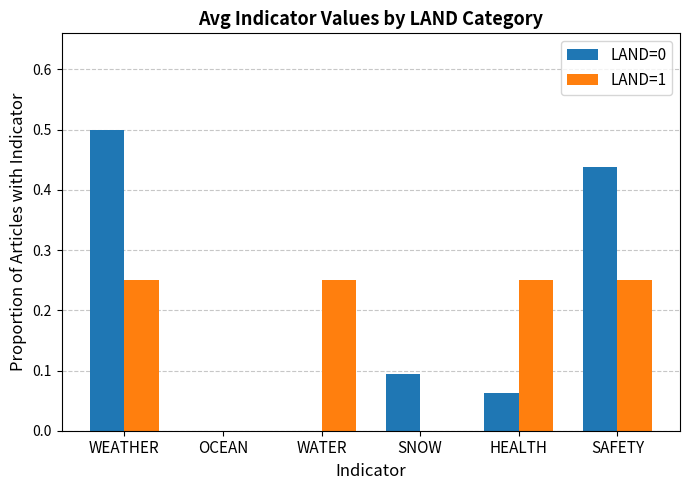

What is the maximum value for LAND=0?

0.5